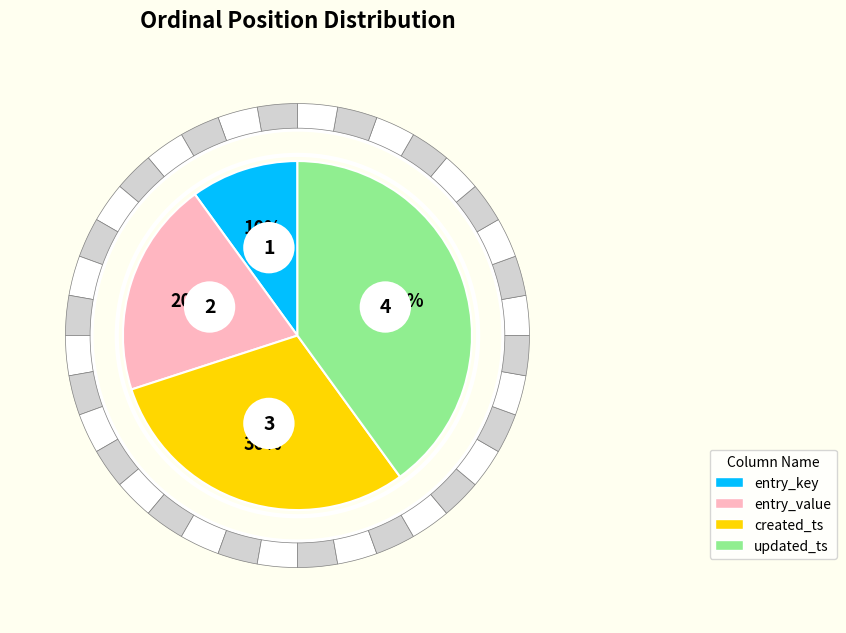

To the nearest percent, what percentage of the pie is entry_value?

20%